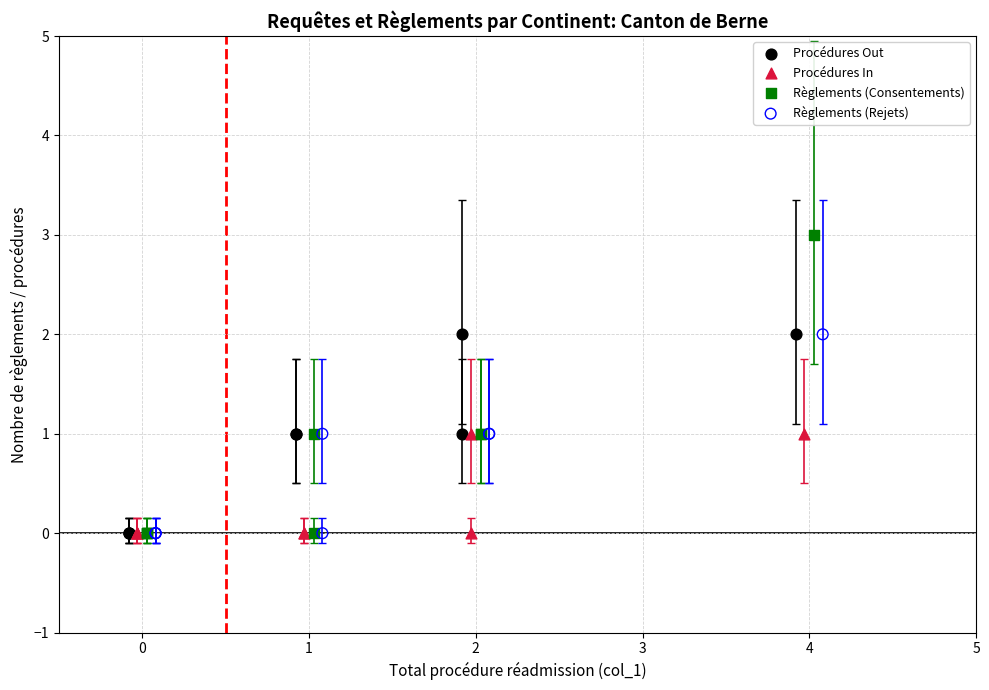

Which series reaches the maximum Y coordinate?

Règlements (Consentements)